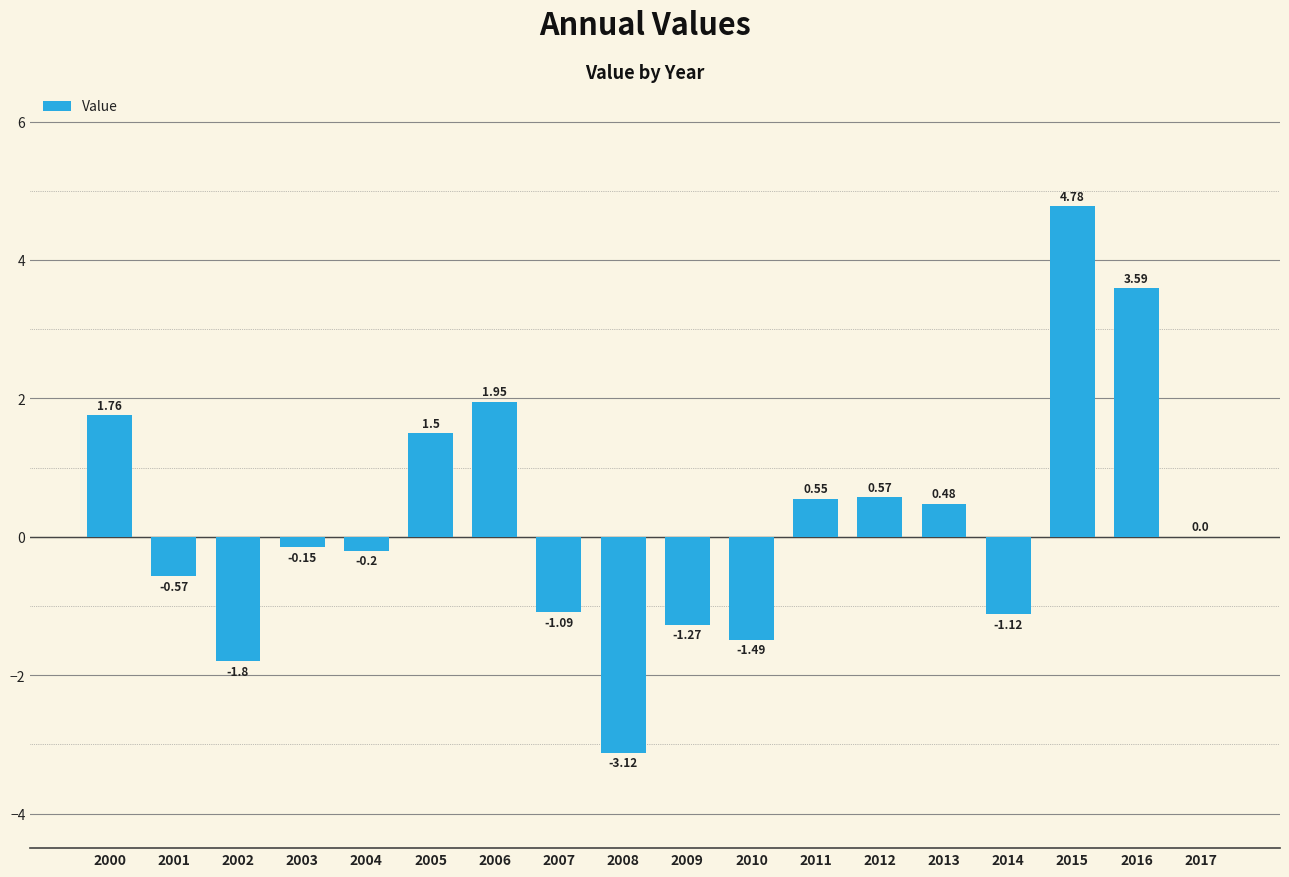

Between 2007 and 2005, which is larger?

2005